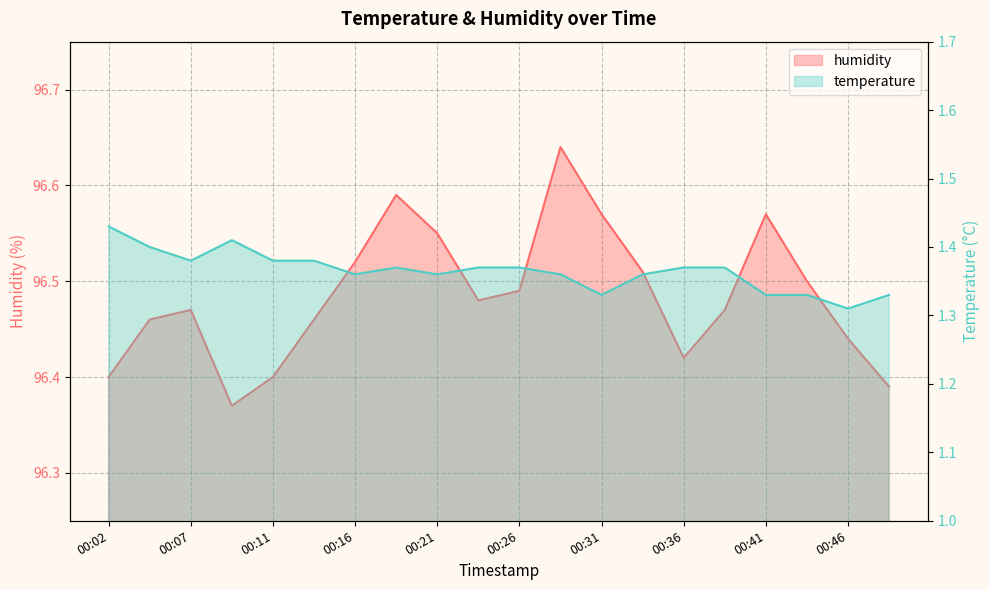

What is the lowest value of the humidity series?

96.4